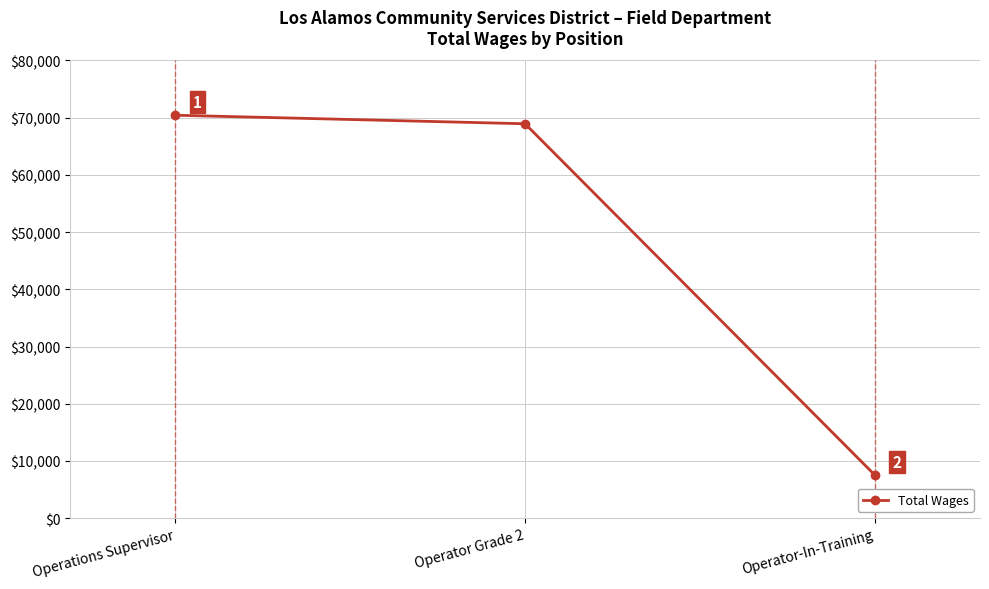

What is the label of the 3rd point from the left?

Operator-In-Training